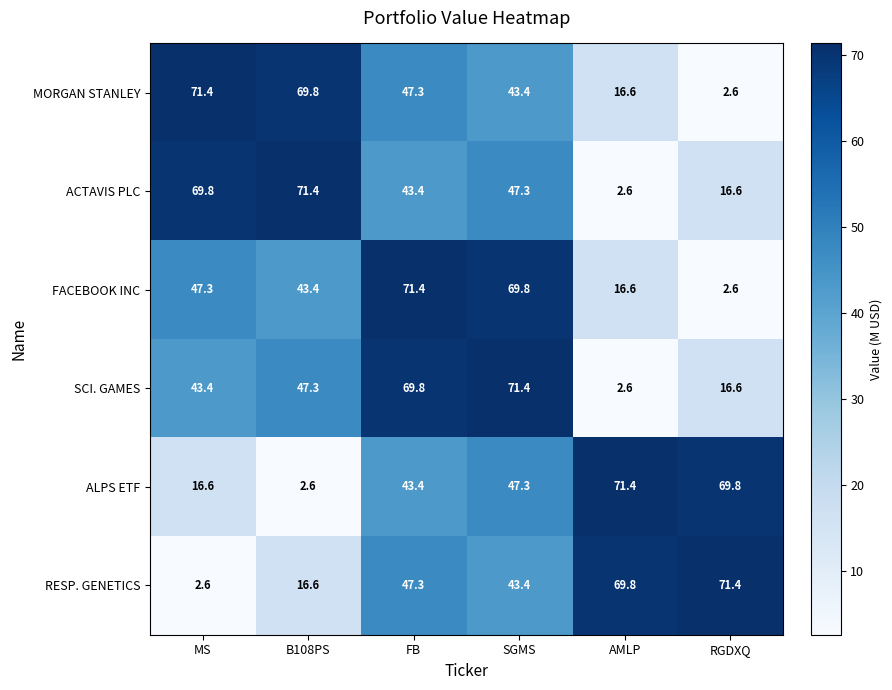

Where is FACEBOOK INC nearest to the value 37?

B108PS